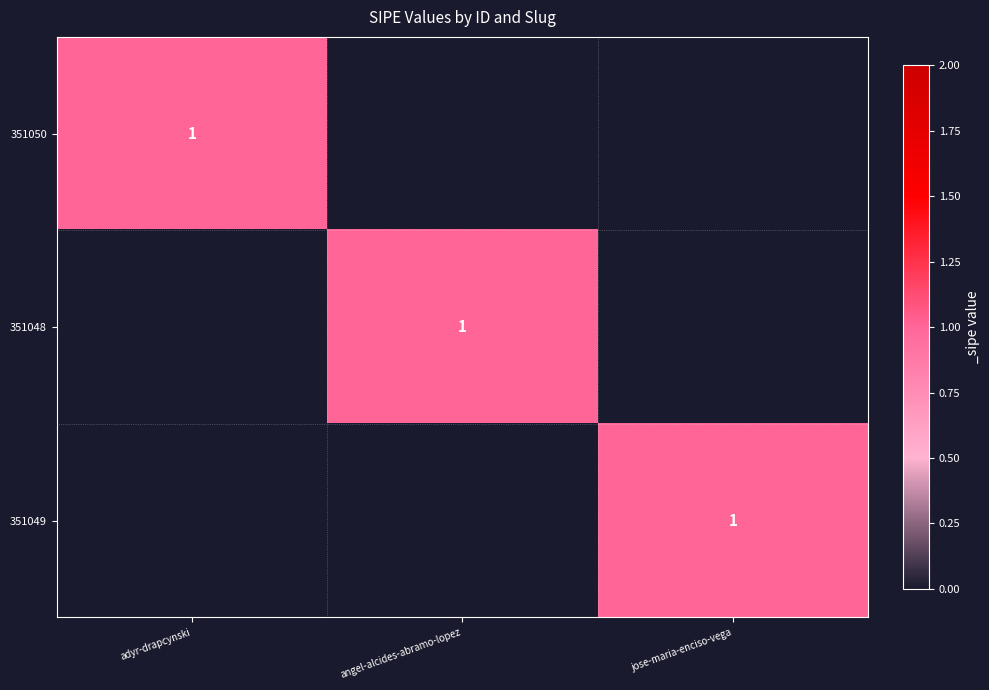

Which category has the lowest value across all series?

angel-alcides-abramo-lopez